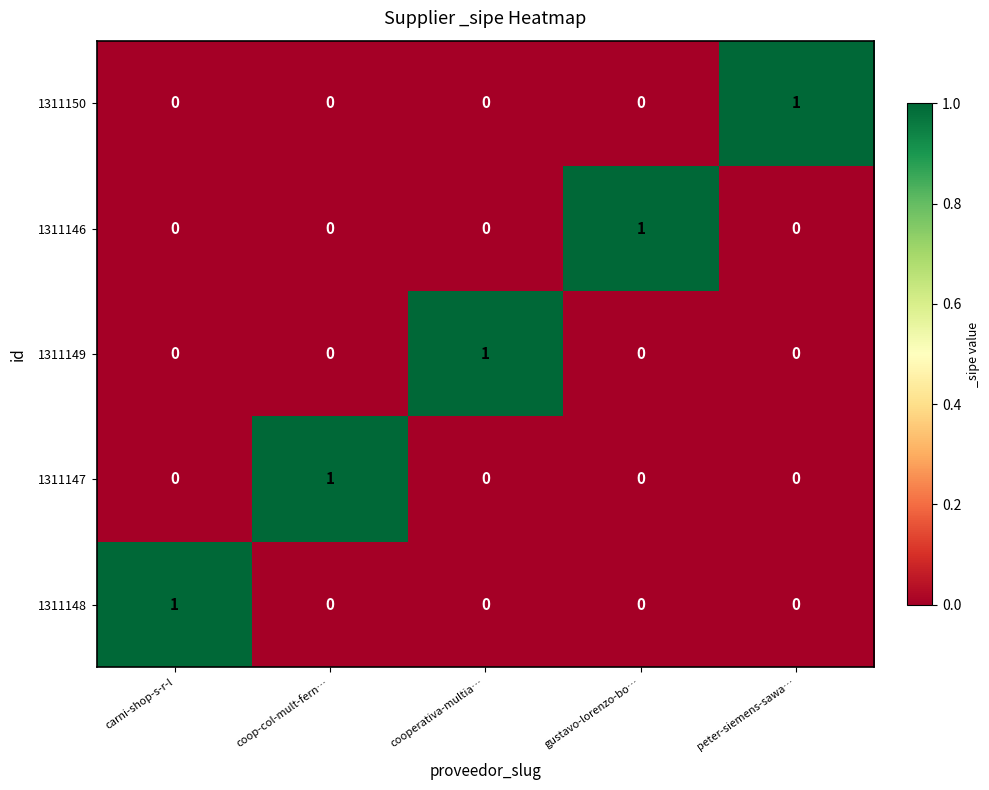

Is it true that 1311146 equals 0 at cooperativa-multia…?

True